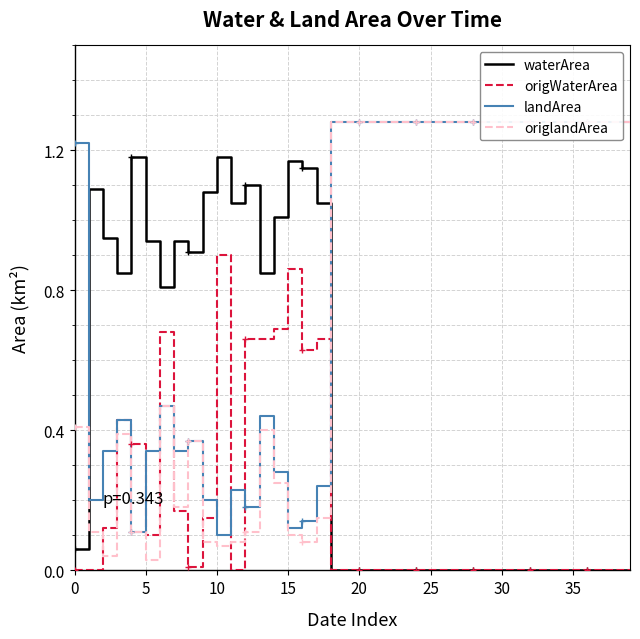

Is the value of landArea at 24 greater than the value of origlandArea at 33?

No